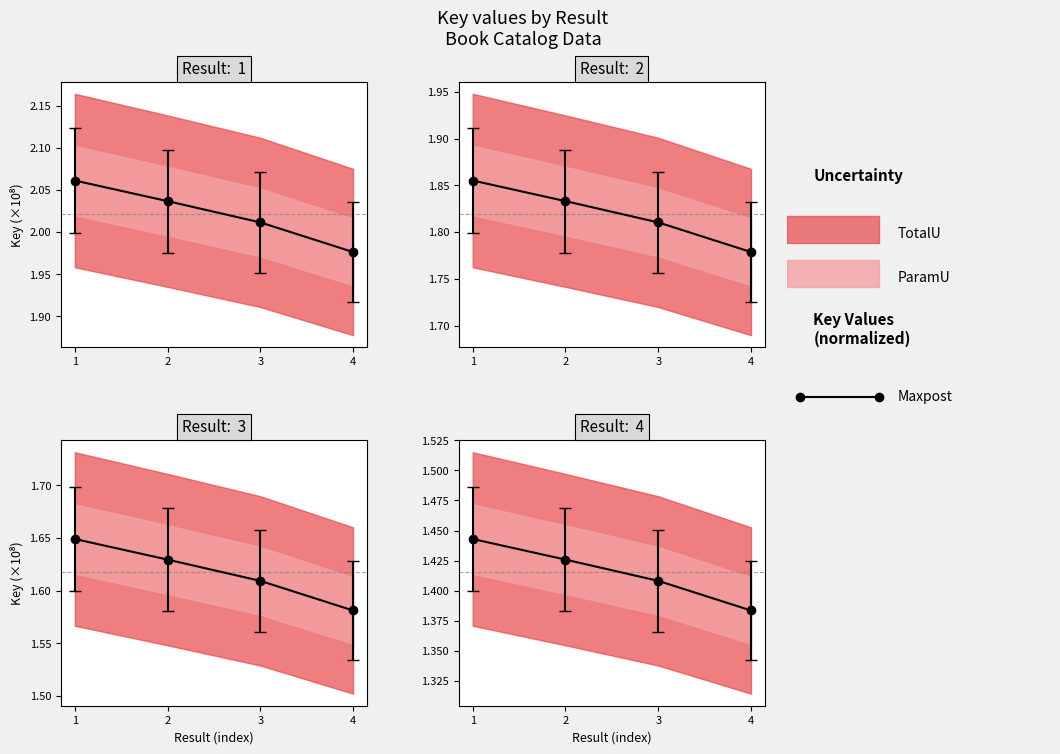

Approximately how many times larger is the value at 2 compared to 3?

1.0